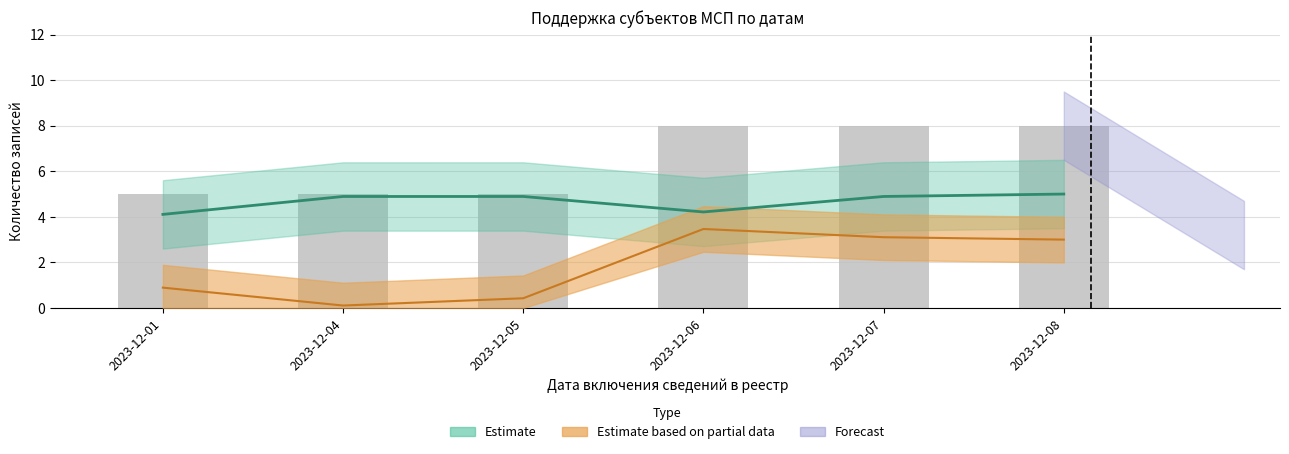

What is the value of the 3rd bar from the left?

5